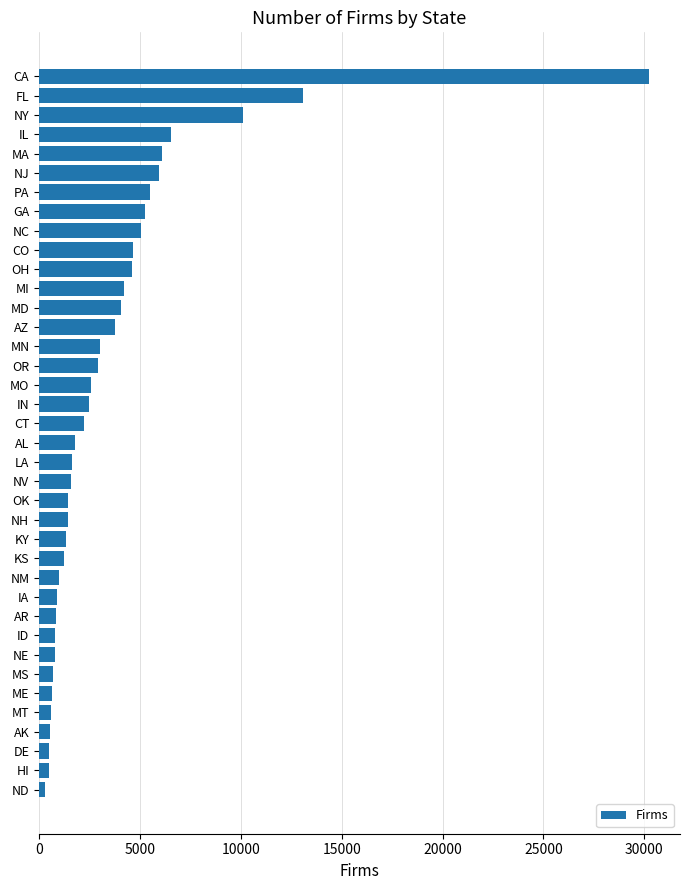

The value at NM is 980. True or false?

True